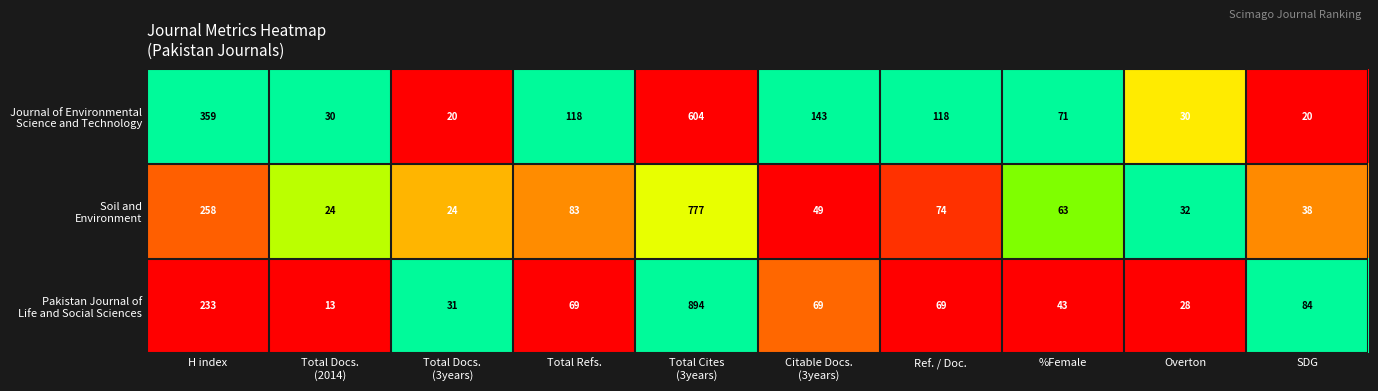

What is the total value across all series at %Female?

177